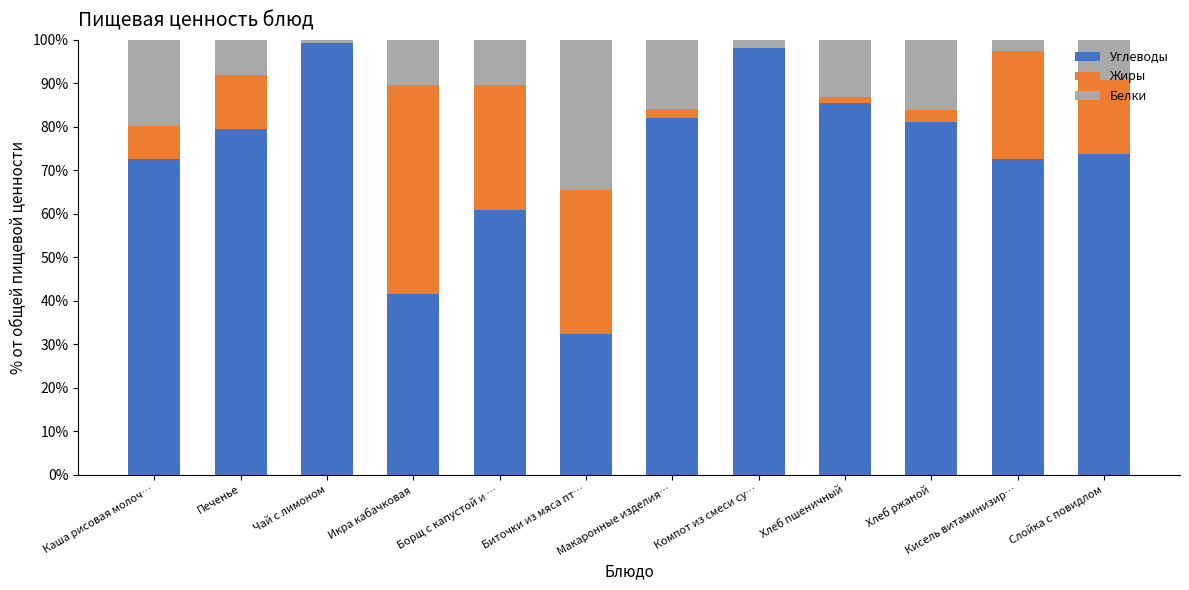

The Углеводы series shows 43.1 at Хлеб пшеничный. True or false?

False